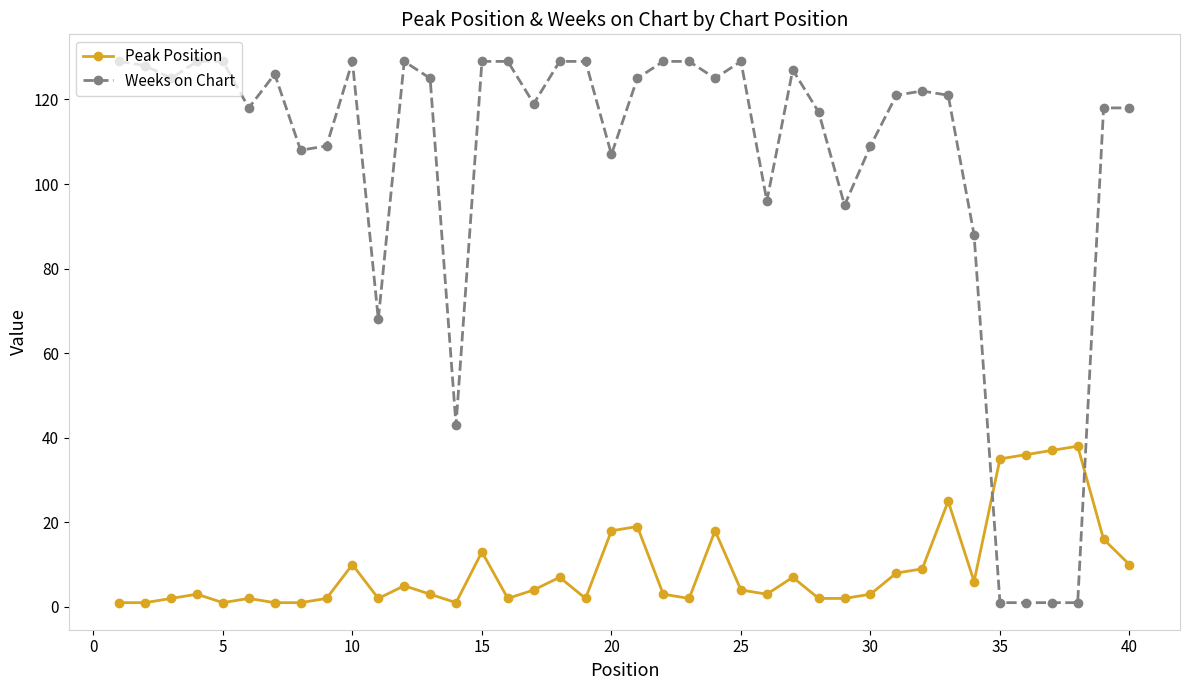

What is the value of the Peak Position point at the 32nd from the left?

9